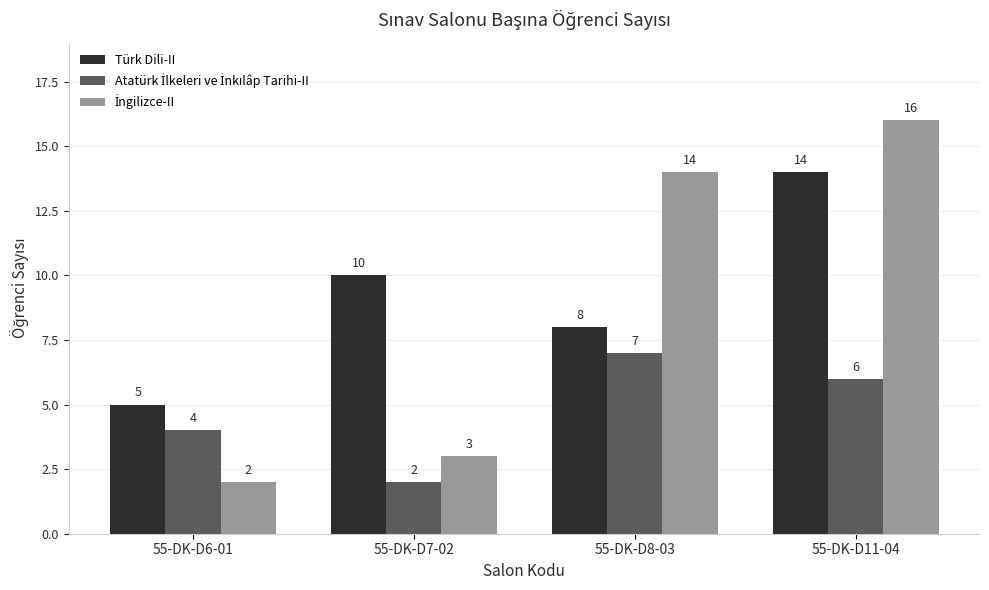

At which category is the sum across all series the highest?

55-DK-D11-04